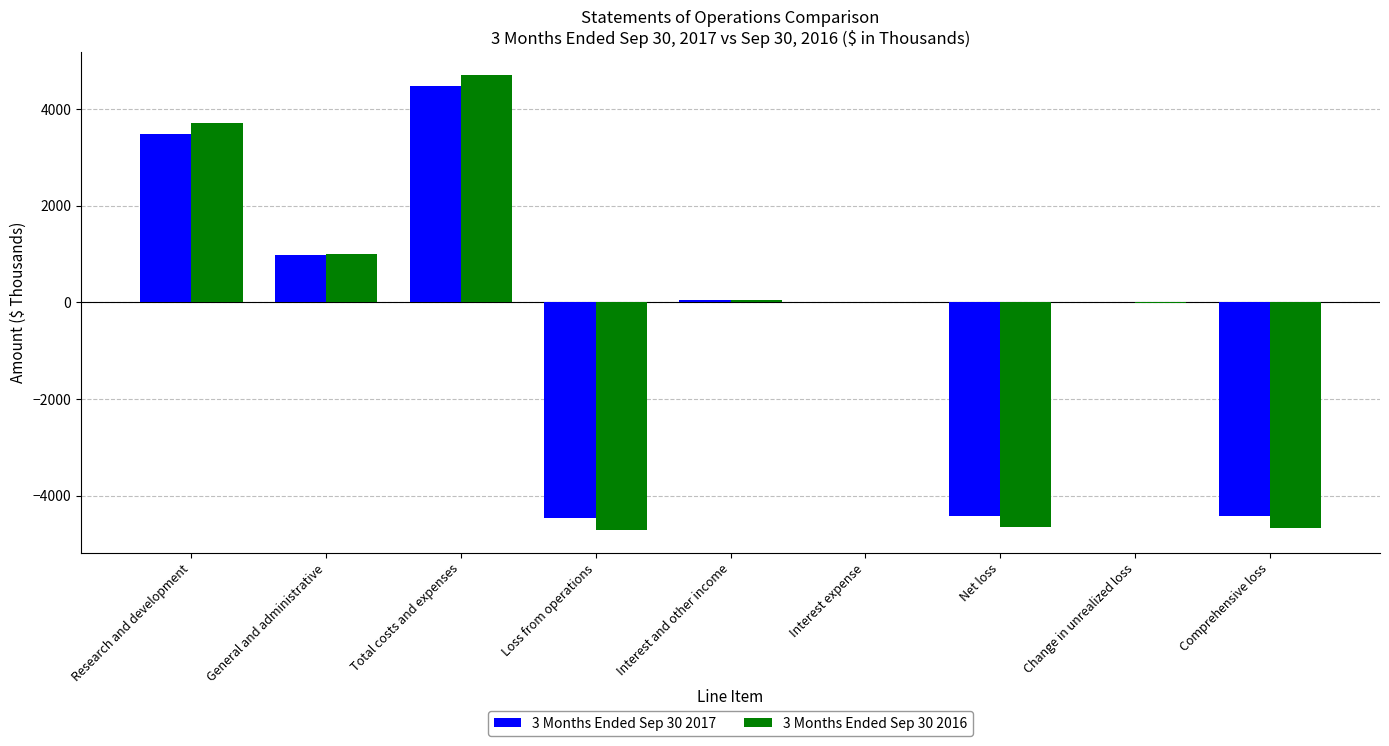

Which category has the highest value in the 3 Months Ended Sep 30 2016 series?

Total costs and expenses